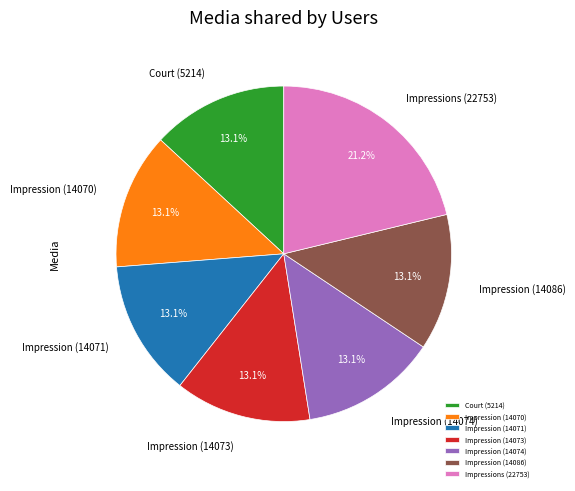

What is the ratio of the value at Court (5214) to the value at Impression (14073)?

1.0